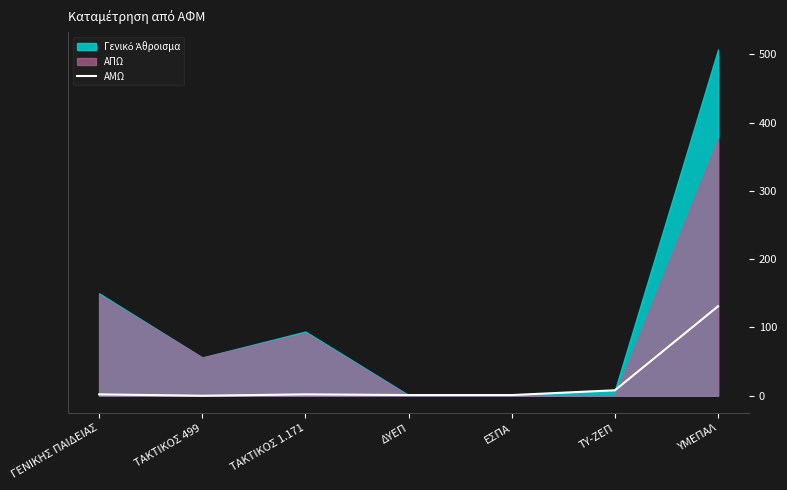

At which category does the data reach its first local peak?

ΤΑΚΤΙΚΟΣ 1.171